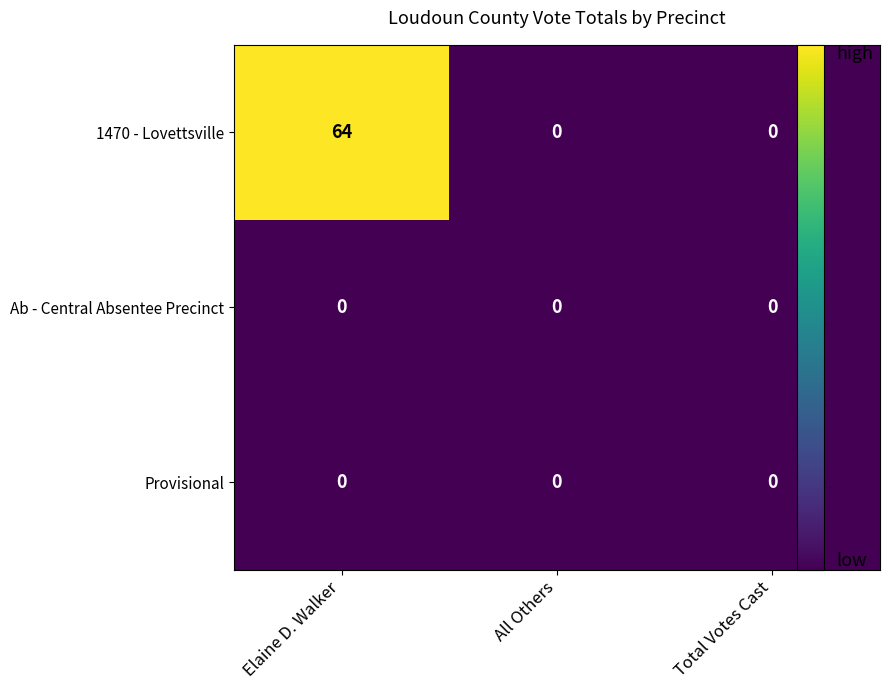

Count the number of data series in this chart.

3